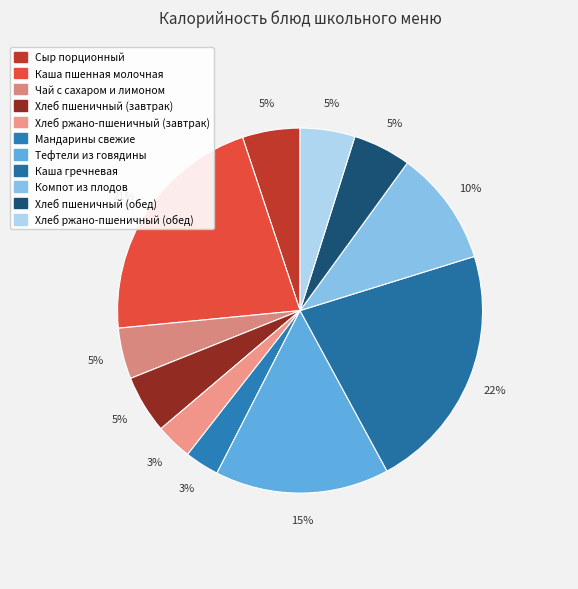

Is it true that Каша гречневая is 22% of the pie?

True